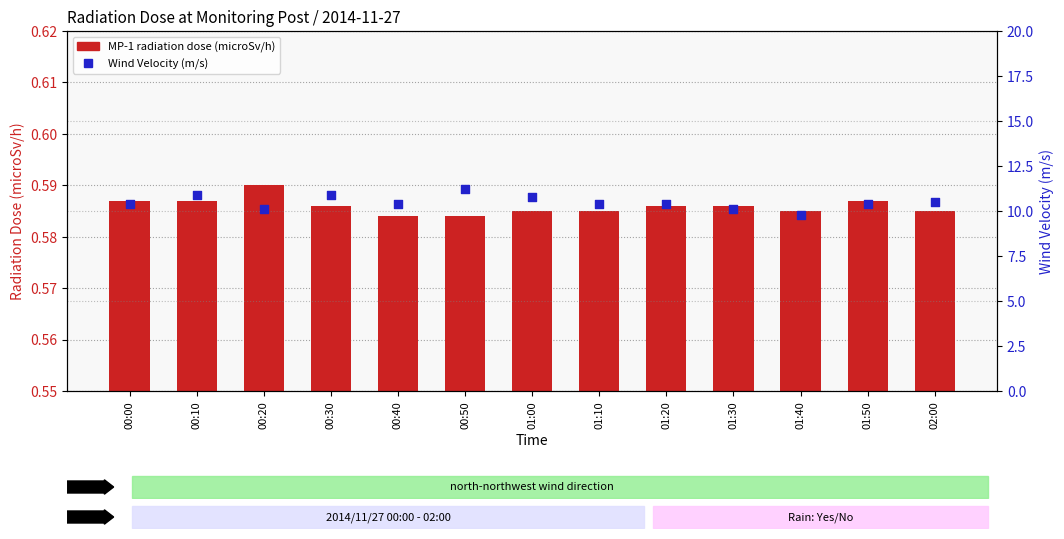

Which series has the largest Y range (max minus min)?

Wind Velocity(m/s)